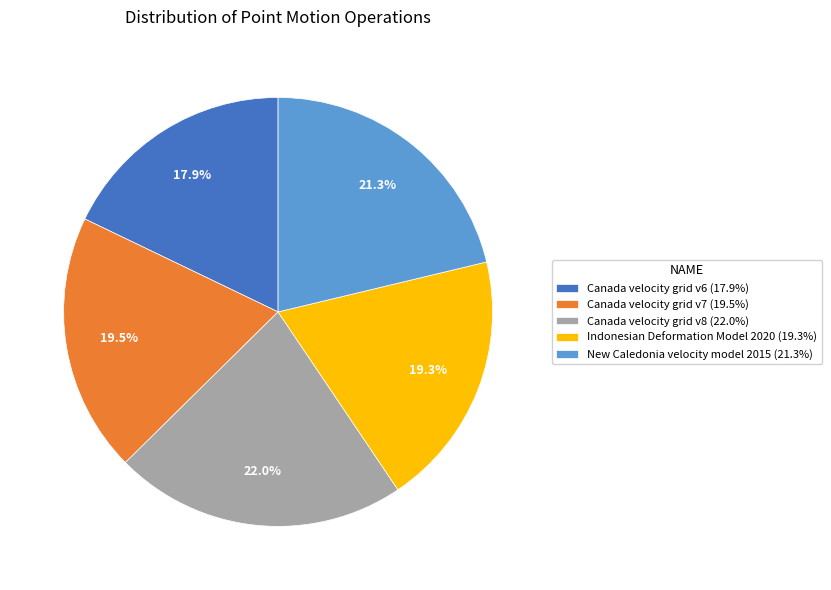

Is there a majority slice in this chart?

No